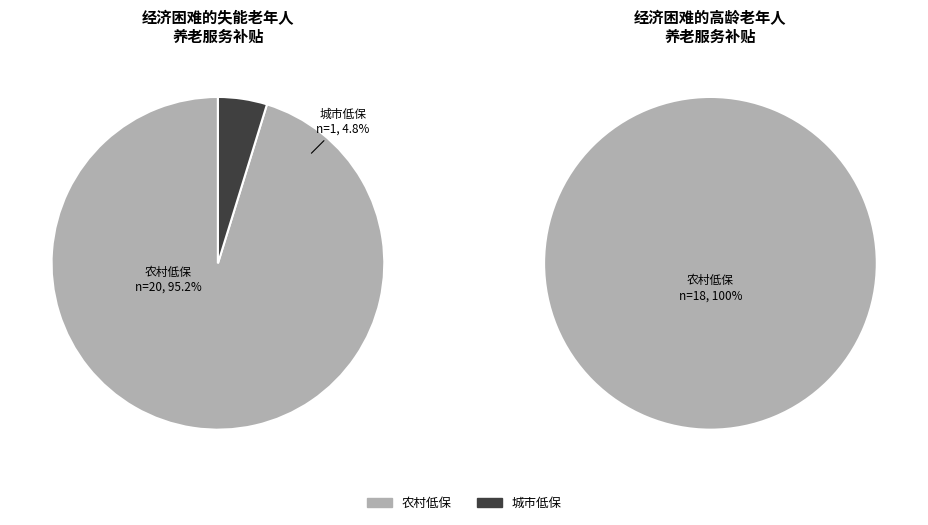

The 城市低保 slice represents 17% of the pie. True or false?

False